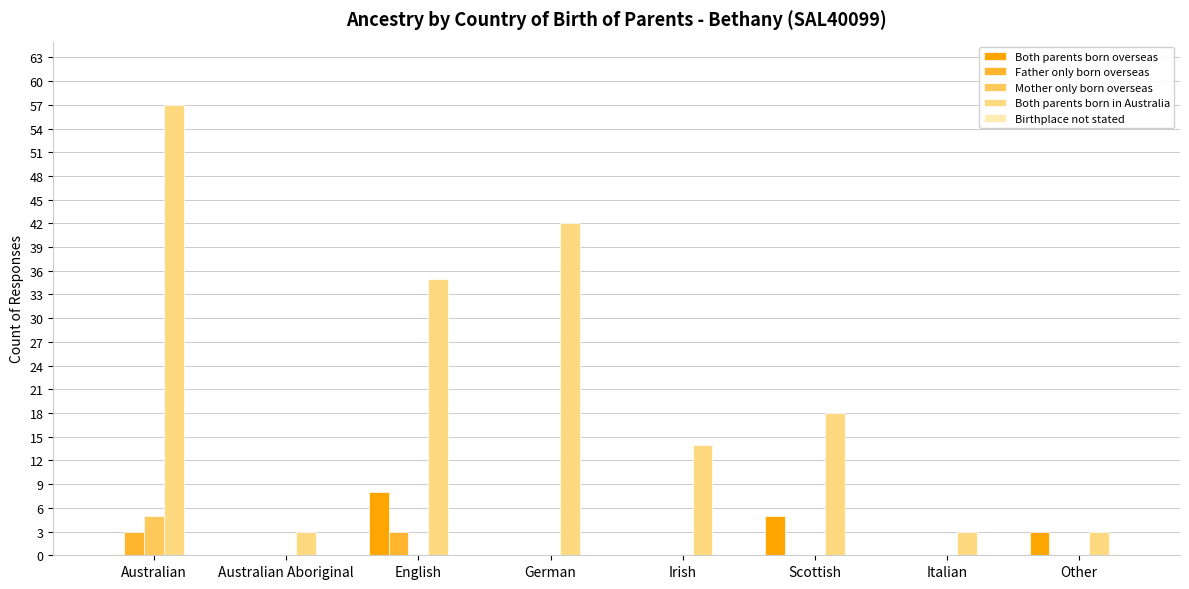

Does the chart contain stacked bars?

No